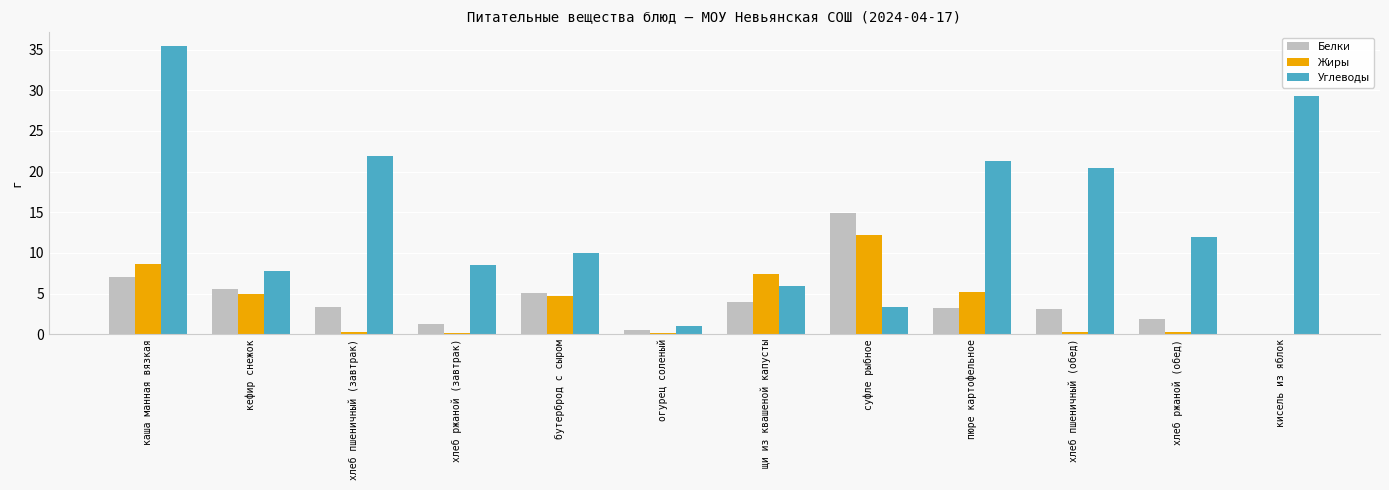

True or false: Белки has a value of 9.4 at каша манная вязкая.

False